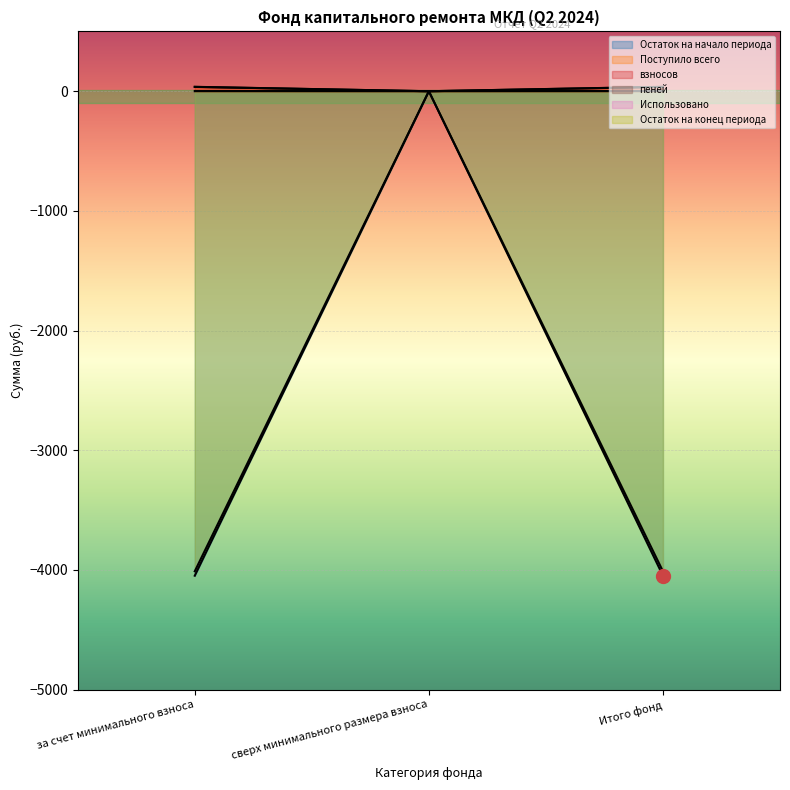

Which series has the largest total across all categories?

Поступило всего